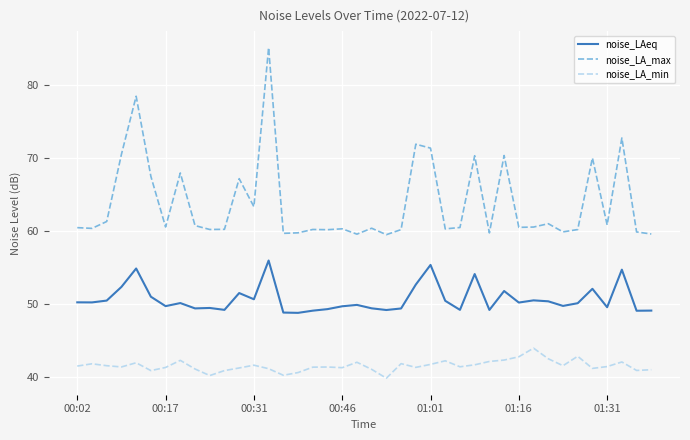

True or false: noise_LA_max and noise_LAeq cross at least once.

False